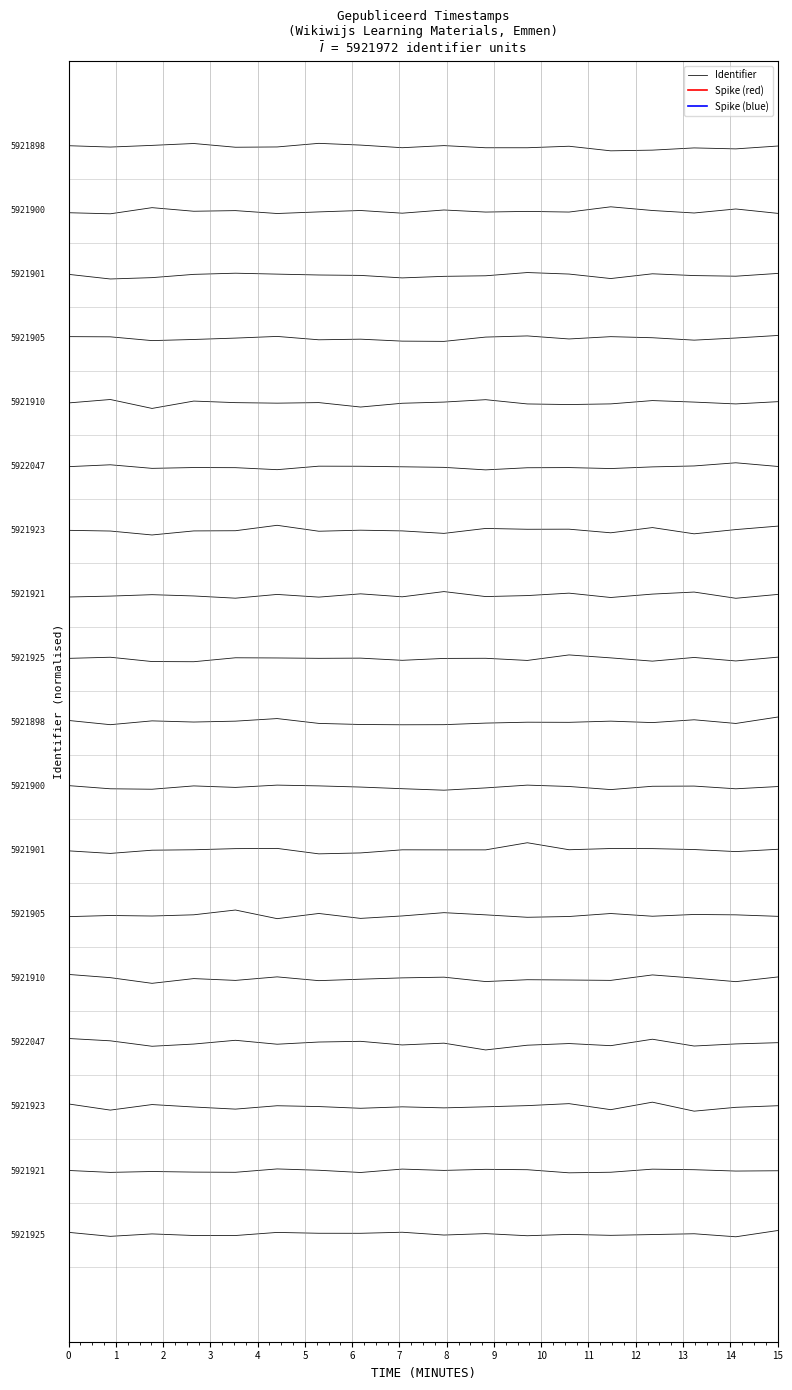

Is it true that the value at 0 is 0.0?

False